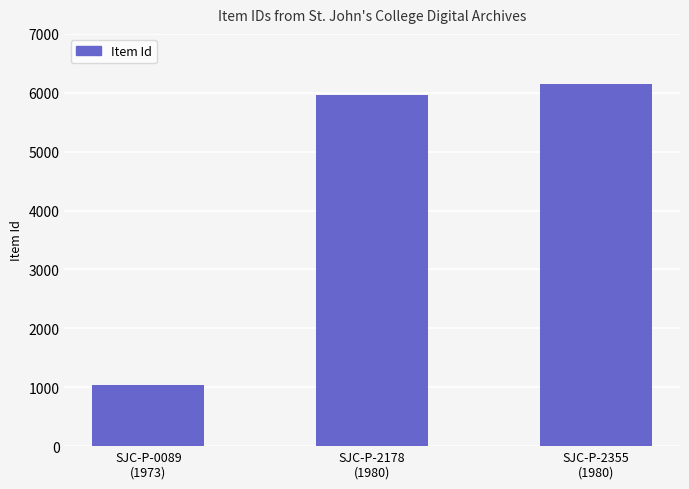

What is the label of the 1st bar from the left?

SJC-P-0089
(1973)